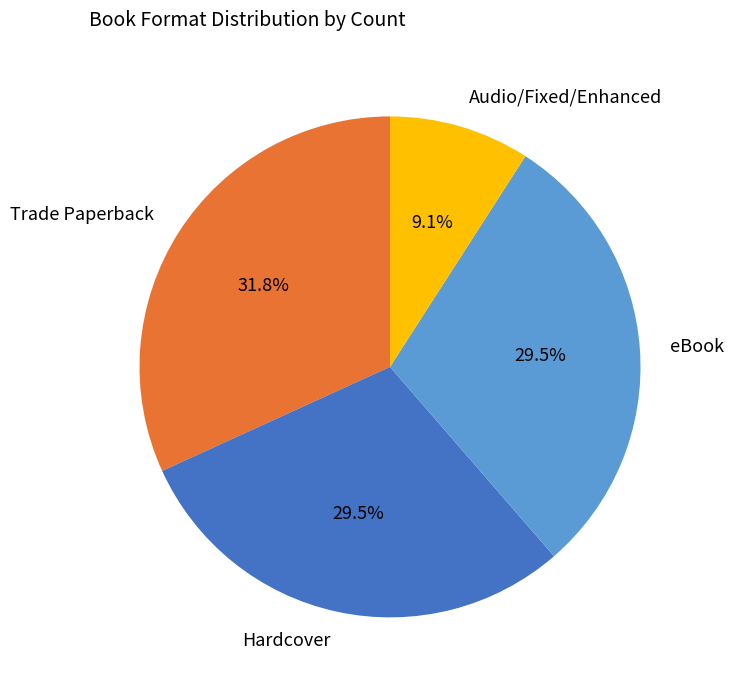

Is the sum of Hardcover and Audio/Fixed/Enhanced greater than half?

No